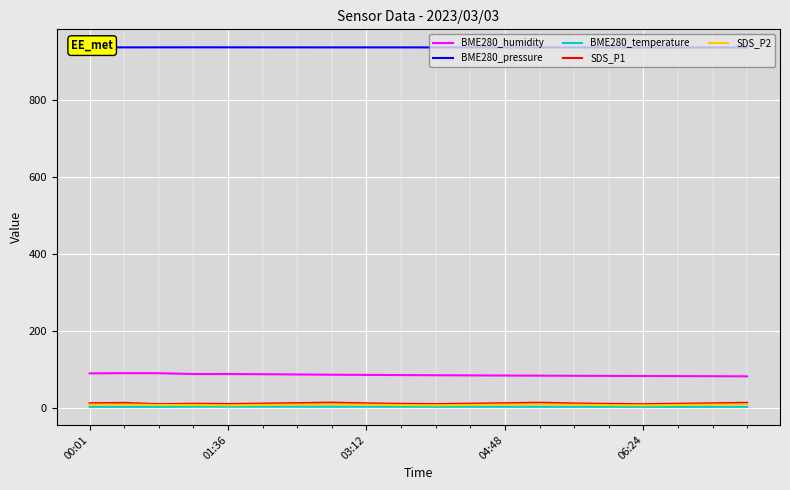

Count the number of categories in the chart.

20